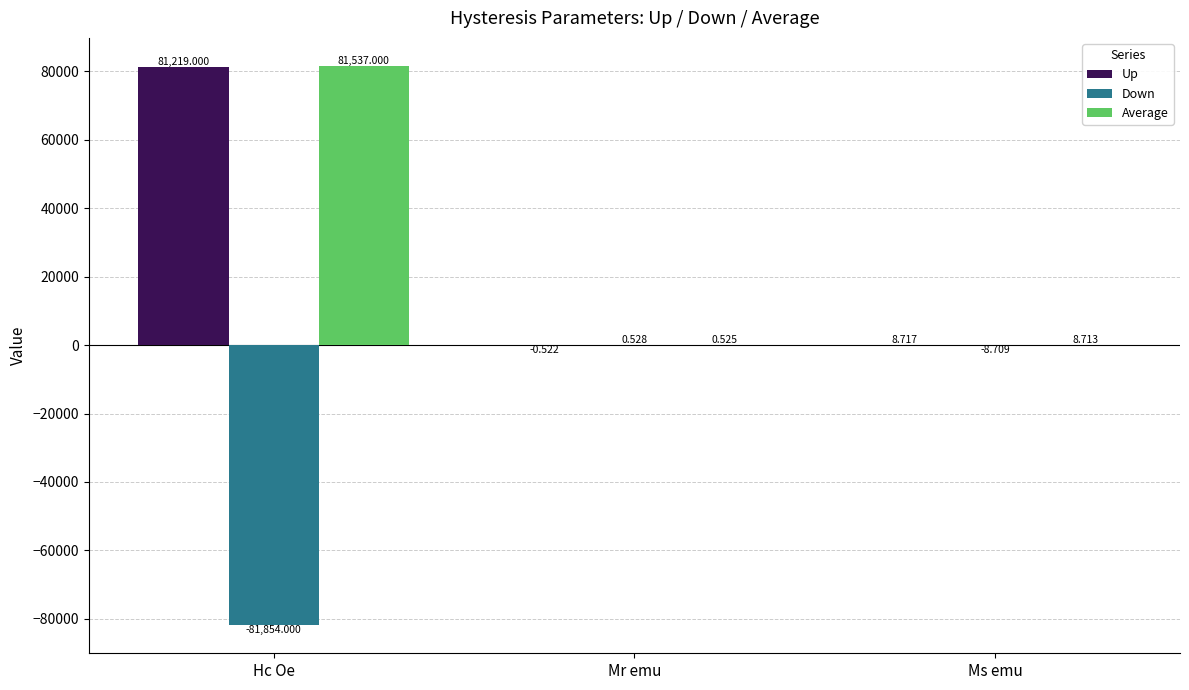

Which series has the largest total across all categories?

Average